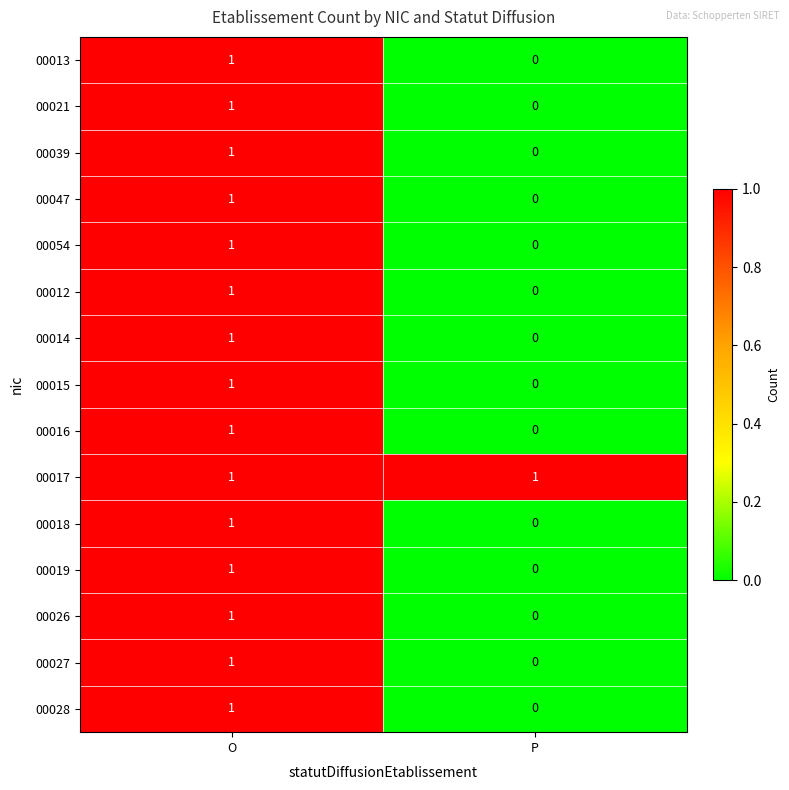

At which category does the chart reach its minimum across all series?

P